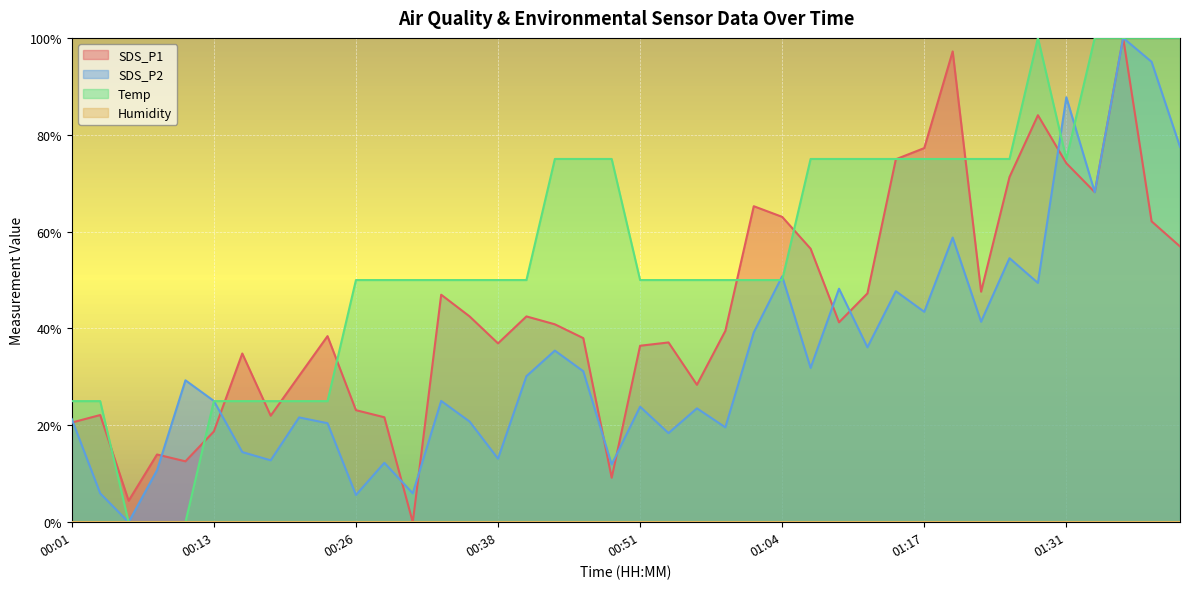

What is the spread (max minus min) of values at 00:24?

0.2